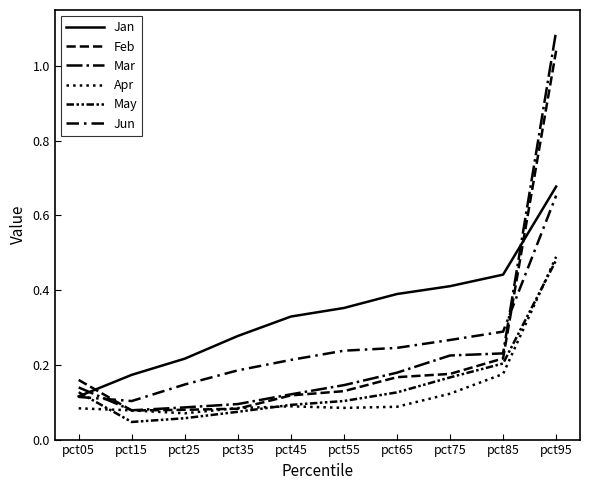

What is the total value across all series at pct45?

1.0